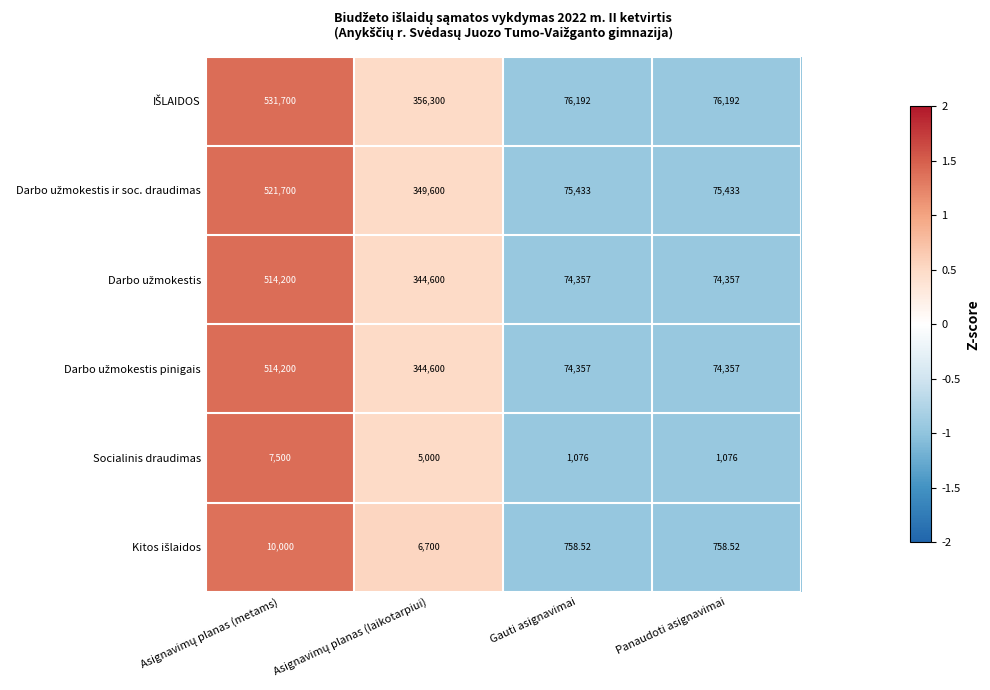

How many series are shown in this chart?

6